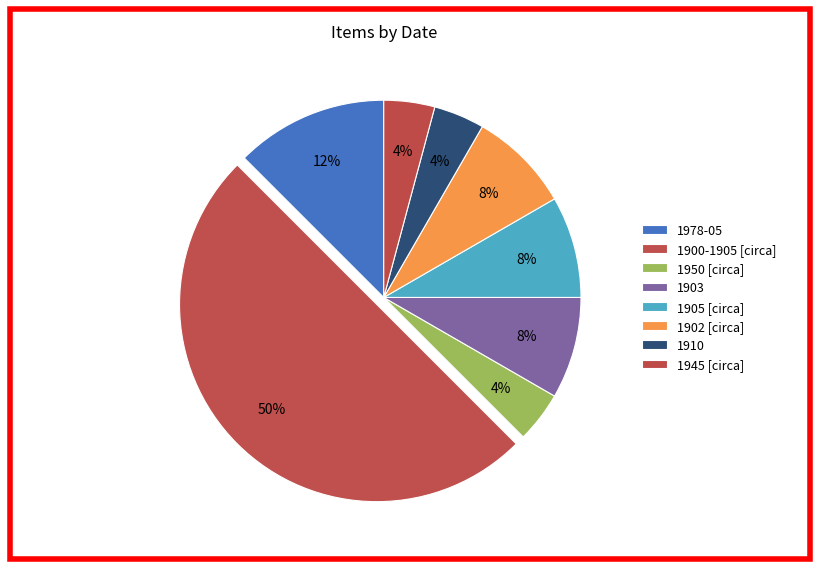

How many segments does this pie chart have?

8